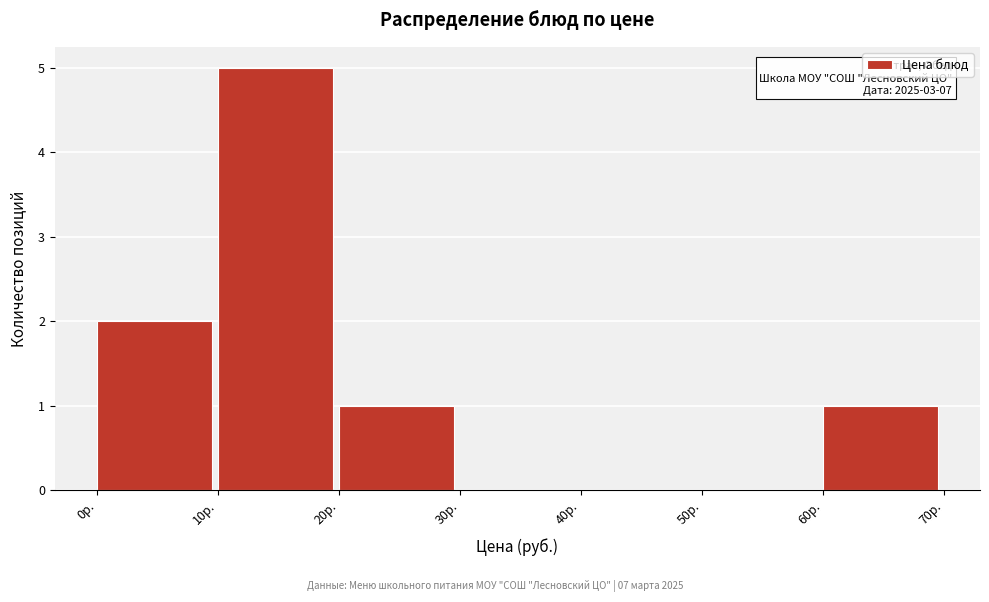

Which range on the x-axis has the tallest bar?

10 to 20